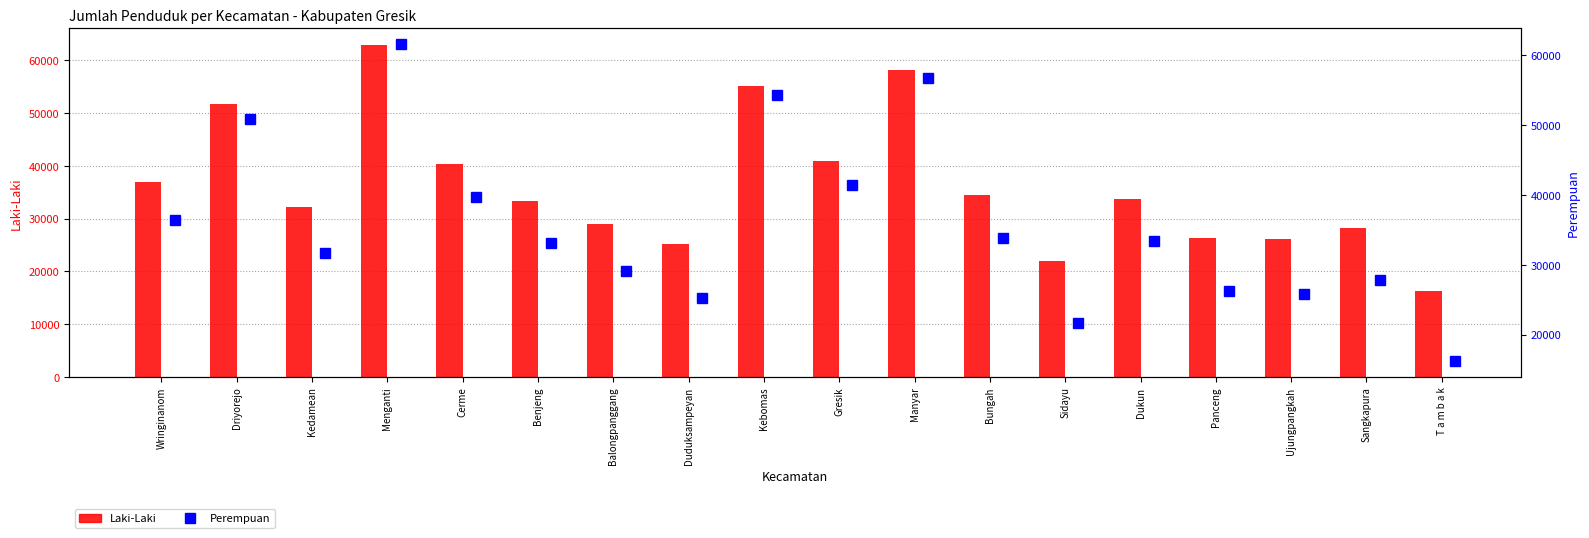

Which series has the largest total across all categories?

Laki-Laki